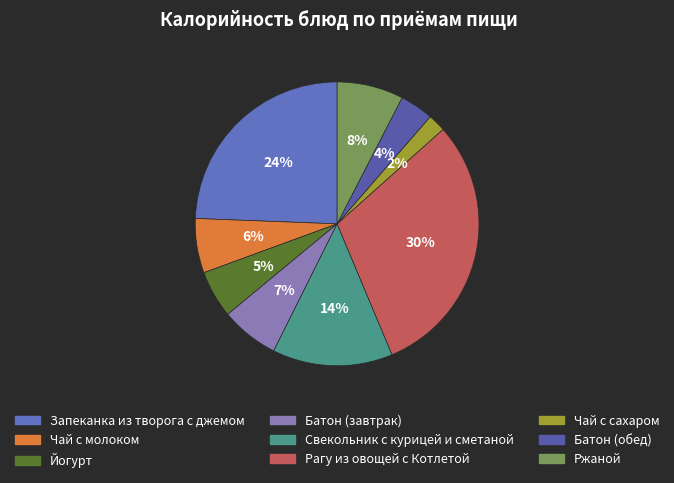

What is the total percentage of Батон (обед) and Ржаной?

11.4%